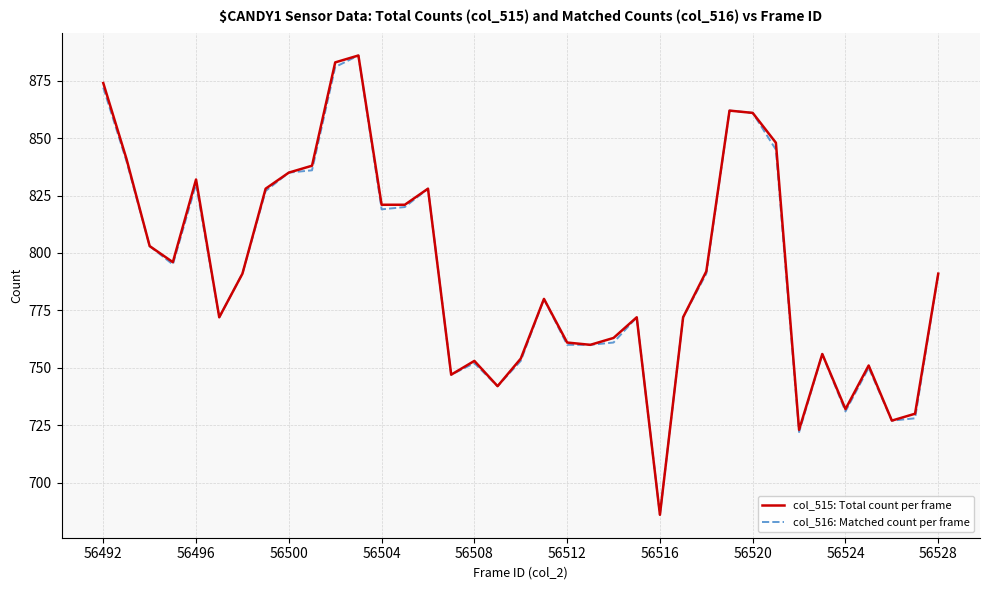

What is the maximum value for col_516: Matched count per frame?

886